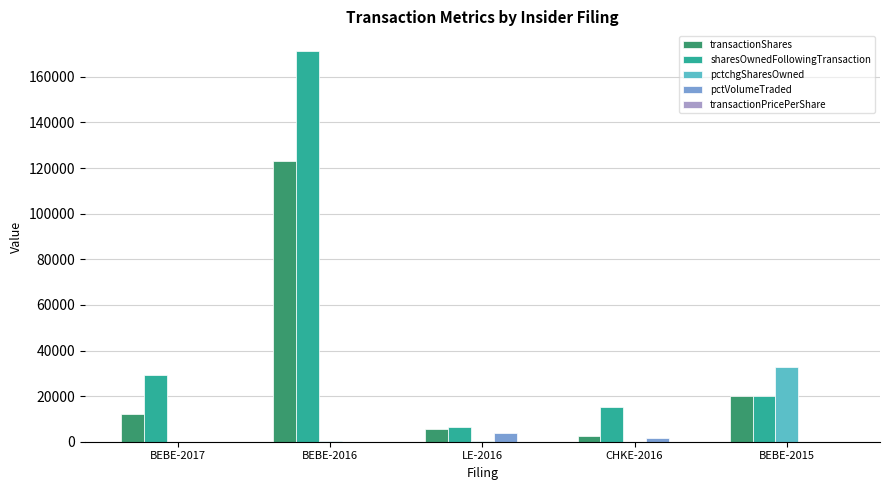

Which category has the highest value in the pctchgSharesOwned series?

BEBE-2015